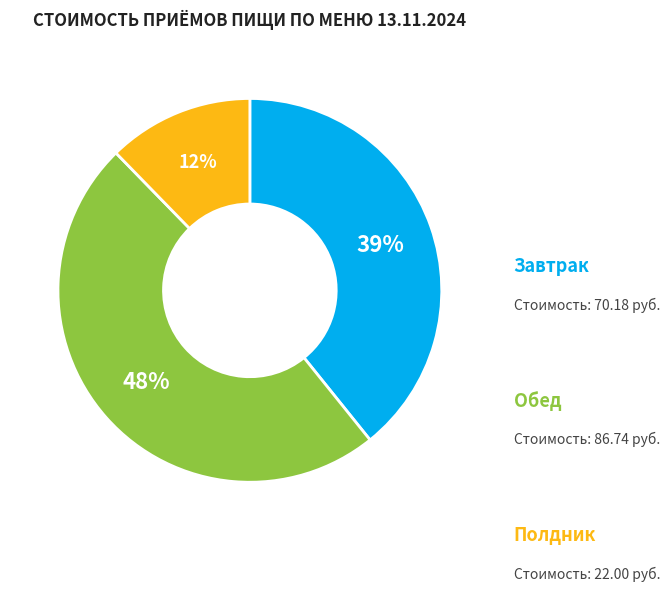

To the nearest percent, what is the difference between the largest and smallest slice percentages?

36%